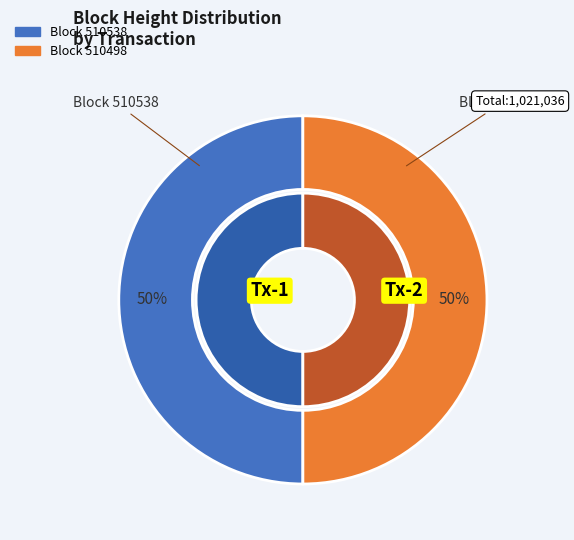

To the nearest percent, what percentage of the pie is 510498?

50%